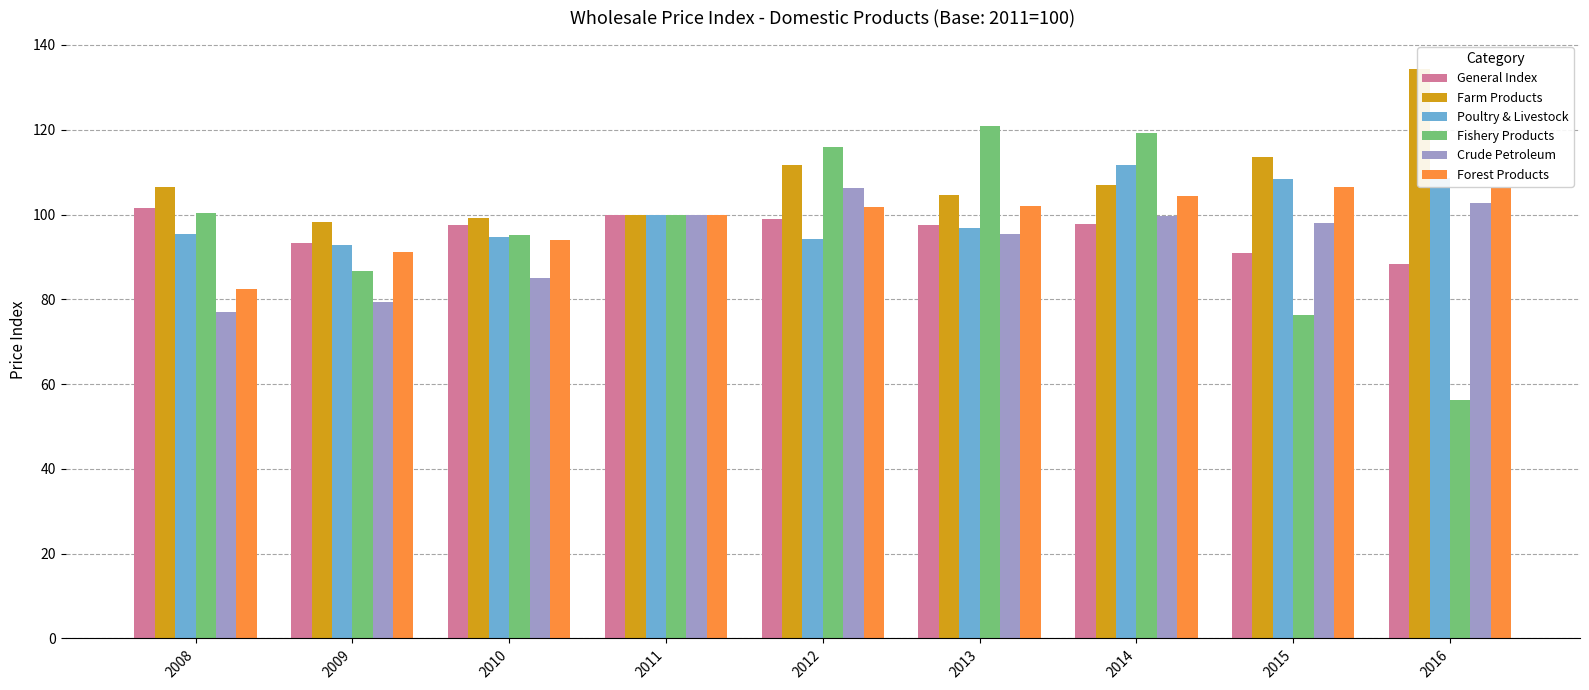

Is it true that Fishery Products equals 137.1 at 2009?

False